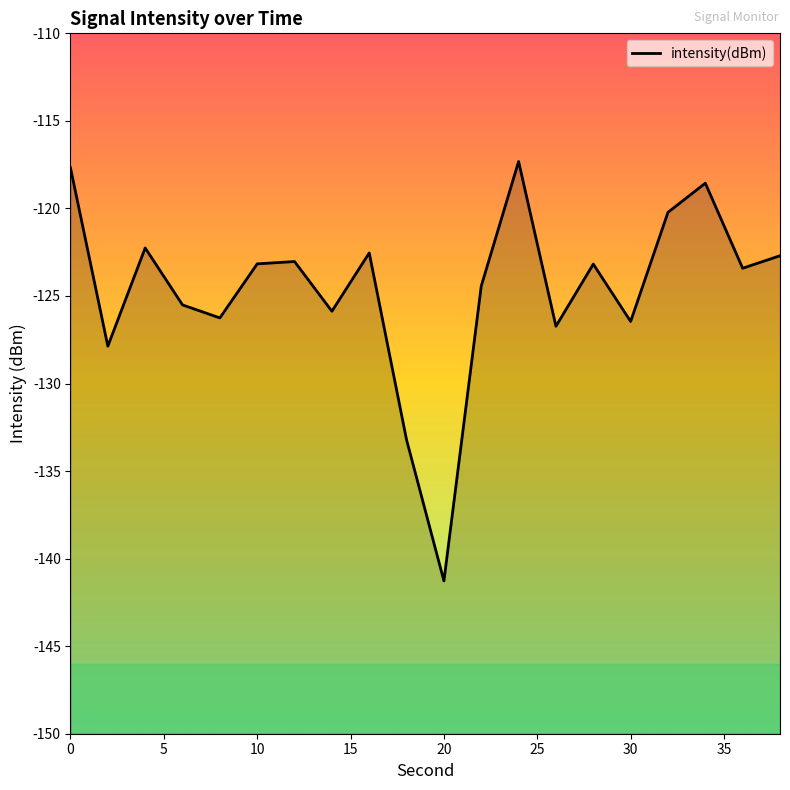

The value at 12 is -123.0. True or false?

True